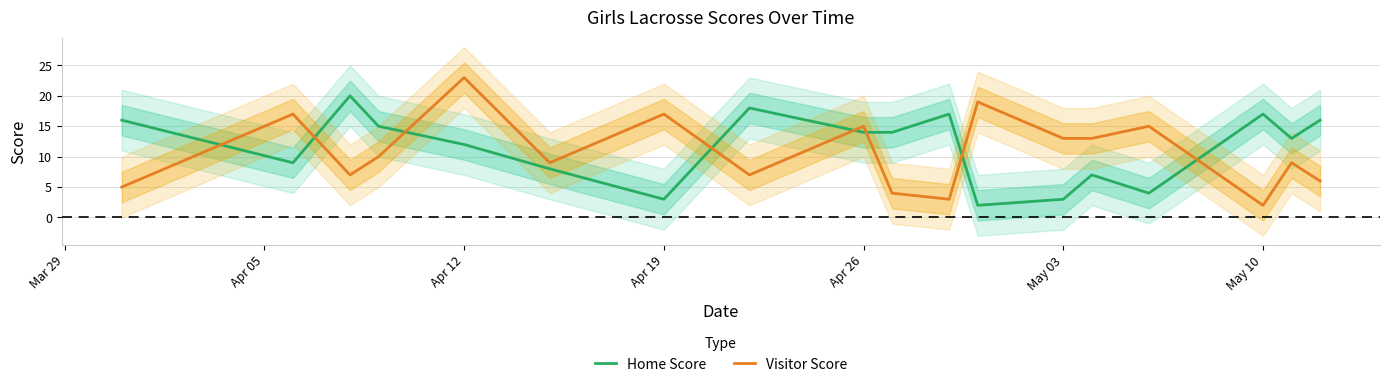

What are all the series names shown in the legend?

Home Score, Visitor Score